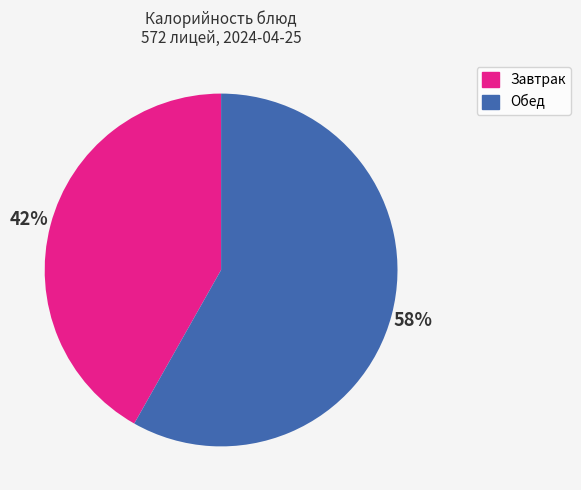

The Завтрак slice represents 47% of the pie. True or false?

False